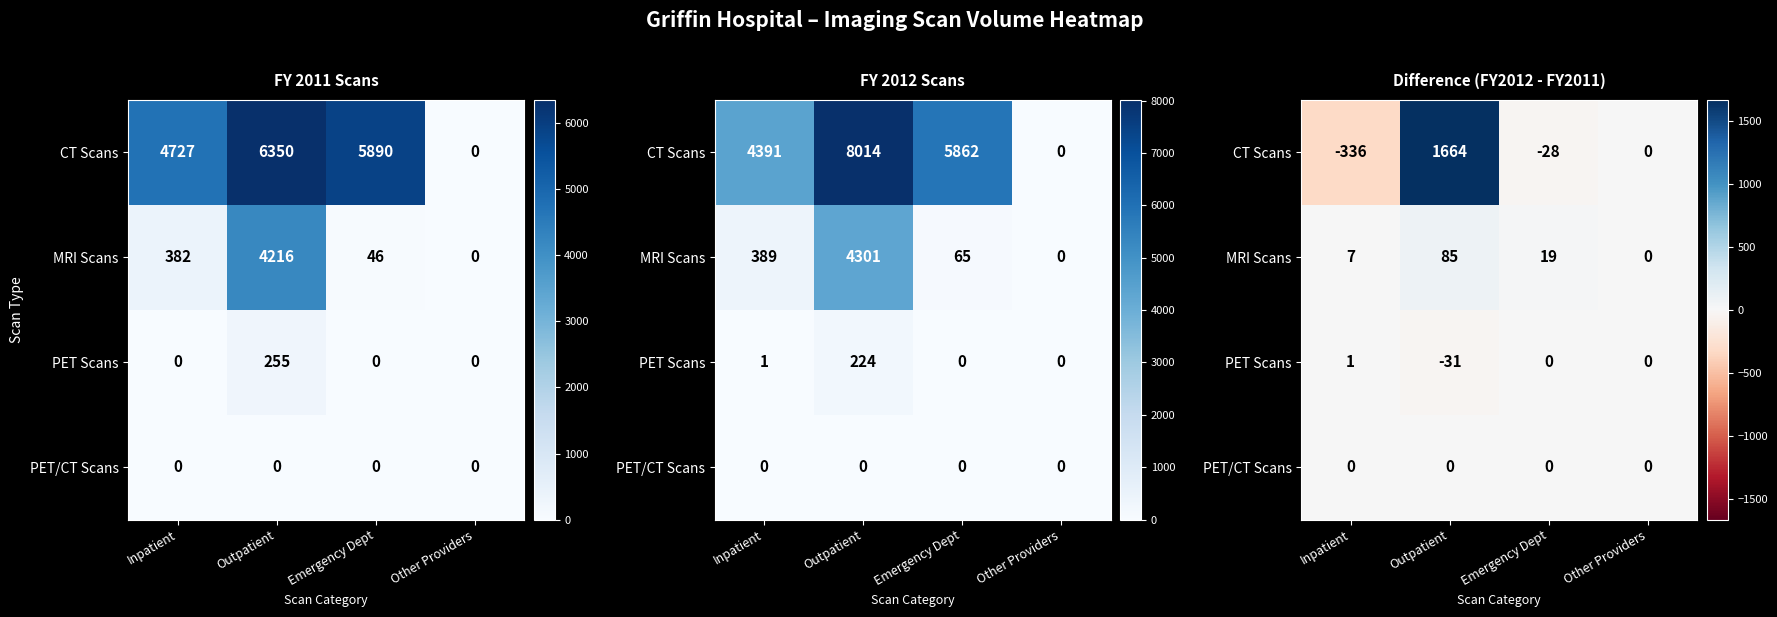

Where does the PET Scans series first go above 0?

Inpatient